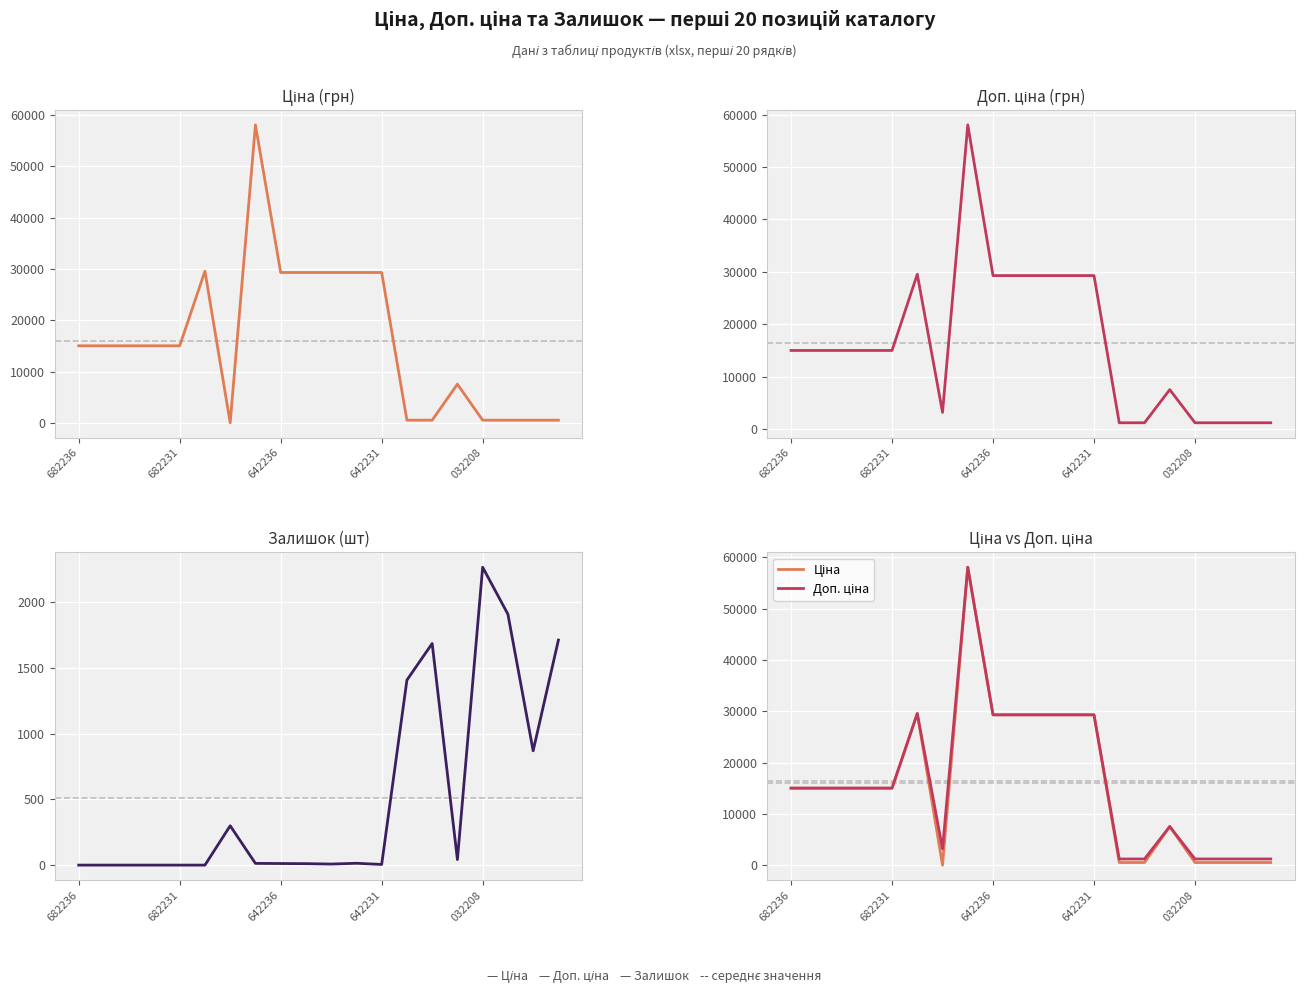

How many data points in Залишок are above 13?

9